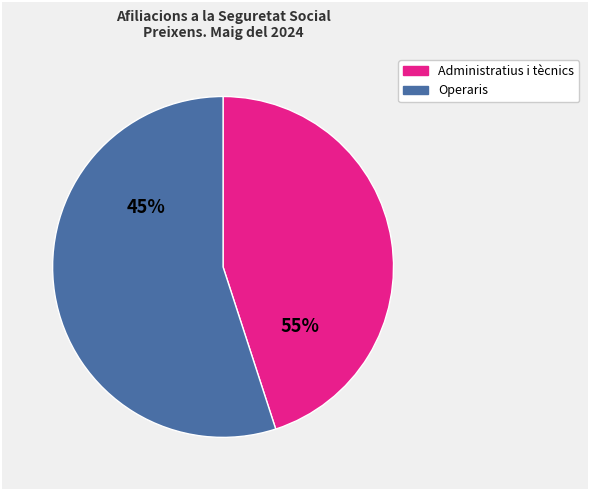

The Enginyers tècnics i pèrits slice represents 14% of the pie. True or false?

False